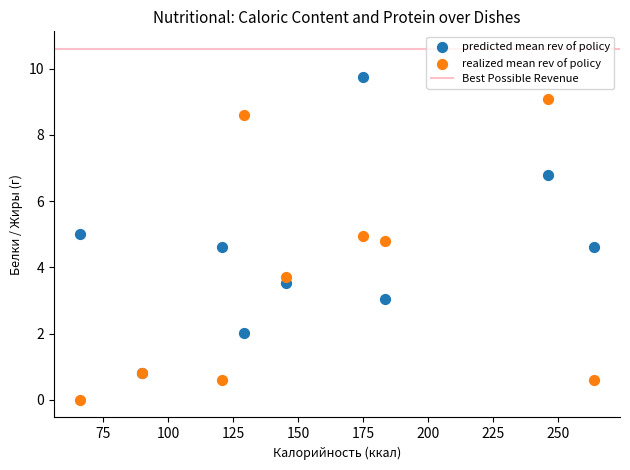

Across all series, what Y value is closest to 4?

3.7